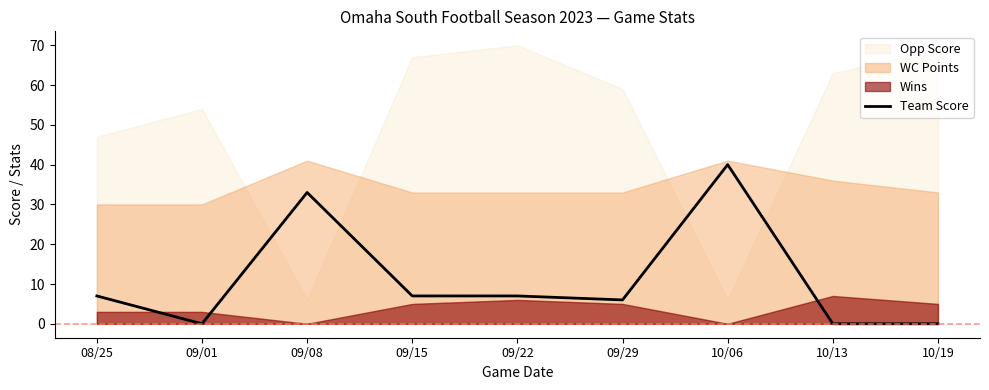

What is the change in value from 09/29 to 10/13?

-6